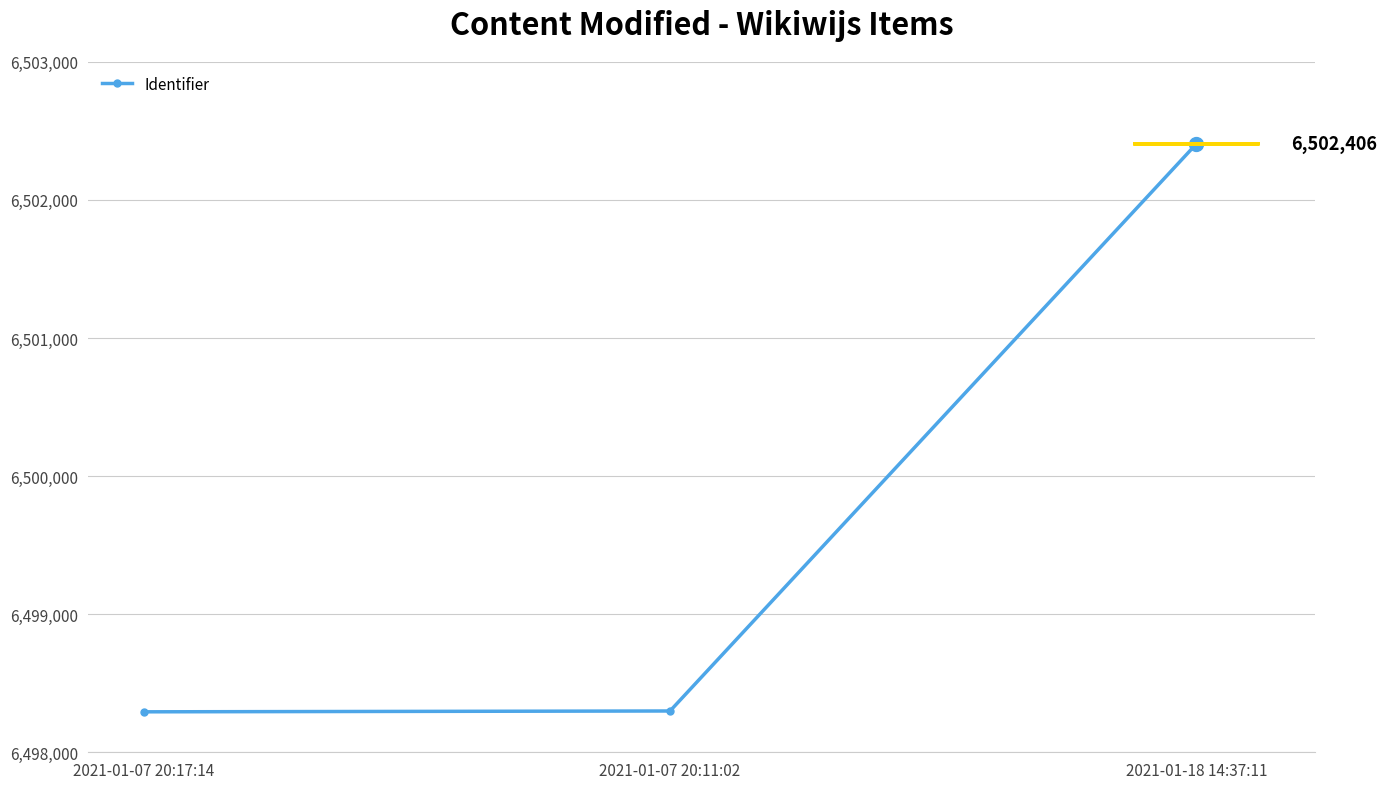

What is the change in value from 2021-01-07 20:11:02 to 2021-01-18 14:37:11?

+4107